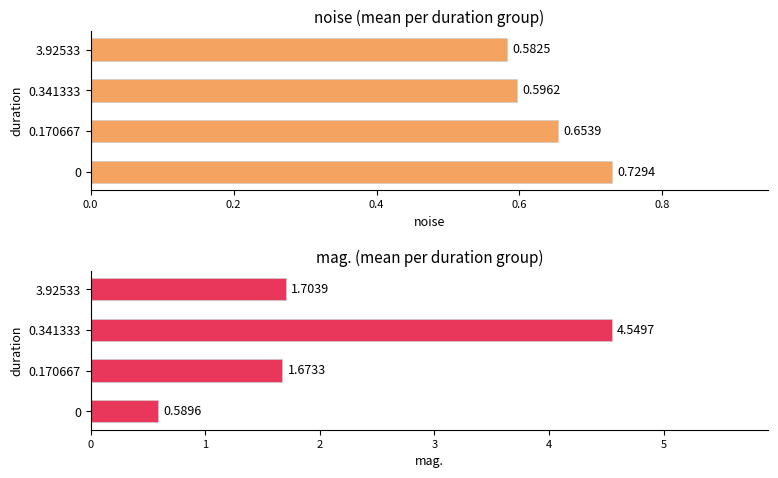

What is the sum of all noise (avg) values?

2.6